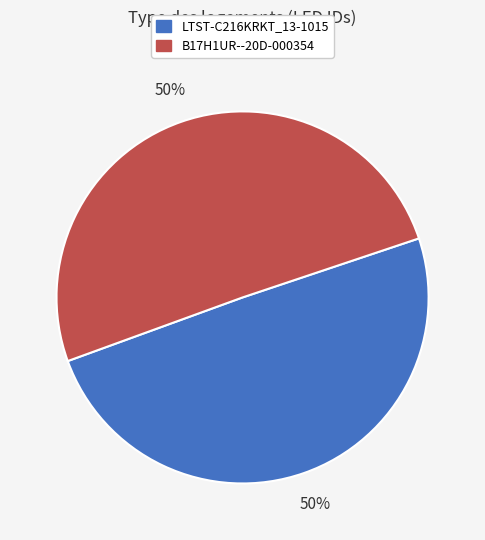

What is the ratio of the value at LTST-C216KRKT_13-1015 to the value at B17H1UR--20D-000354?

1.0